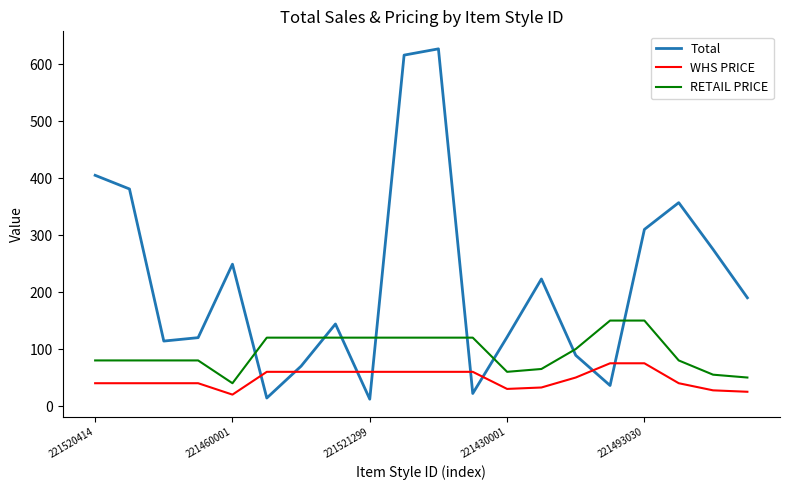

Which series has the largest total across all categories?

Total